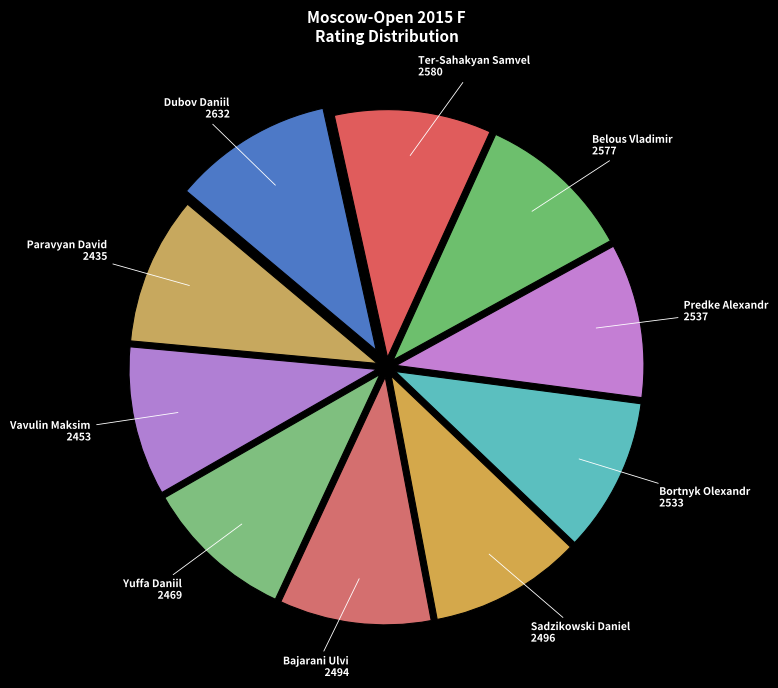

True or false: Predke Alexandr accounts for 16% of the total.

False